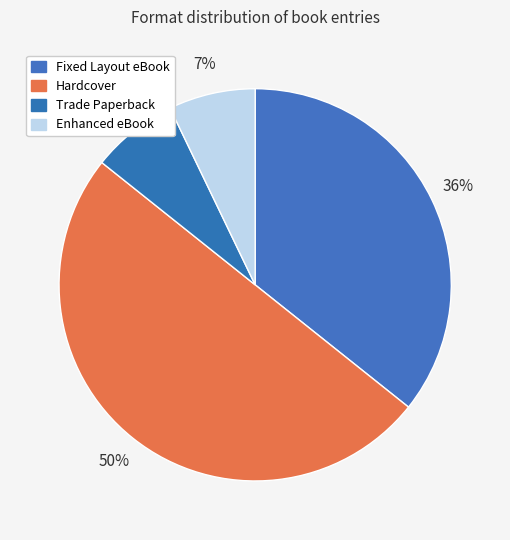

Rank the categories by value from lowest to highest.

Trade Paperback, Enhanced eBook, Fixed Layout eBook, Hardcover